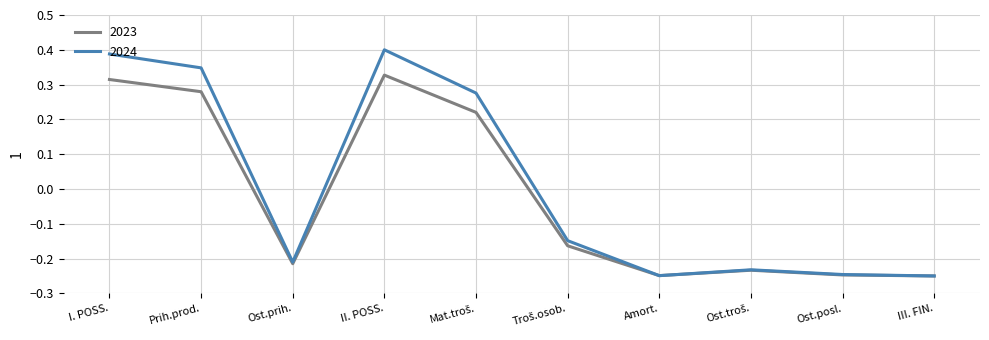

List the series in order of their overall mean, lowest first.

2023, 2024